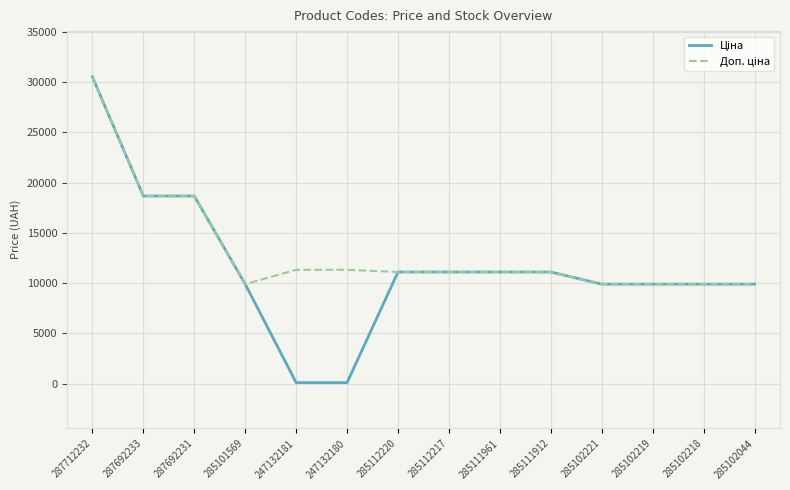

Does the chart have visible grid lines?

Yes